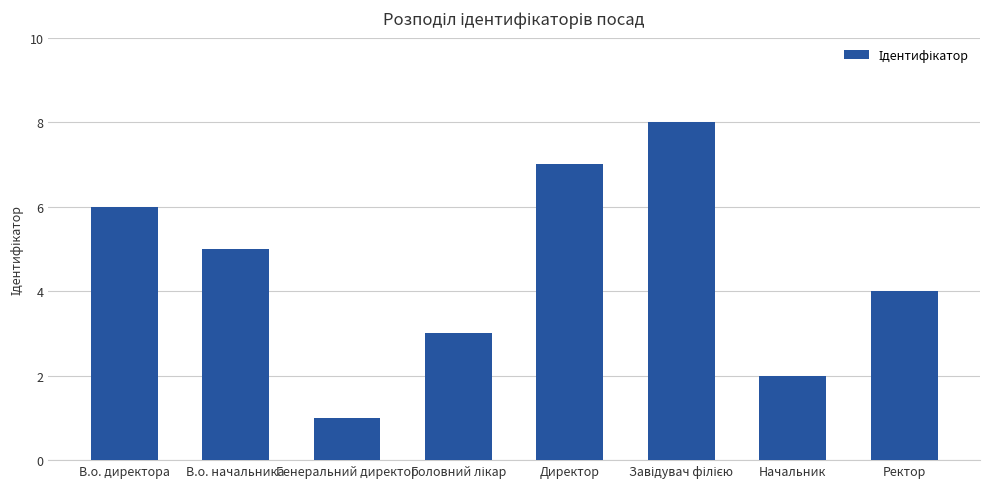

Reading right to left, extract all data points from this chart.

4	2	8	7	3	1	5	6